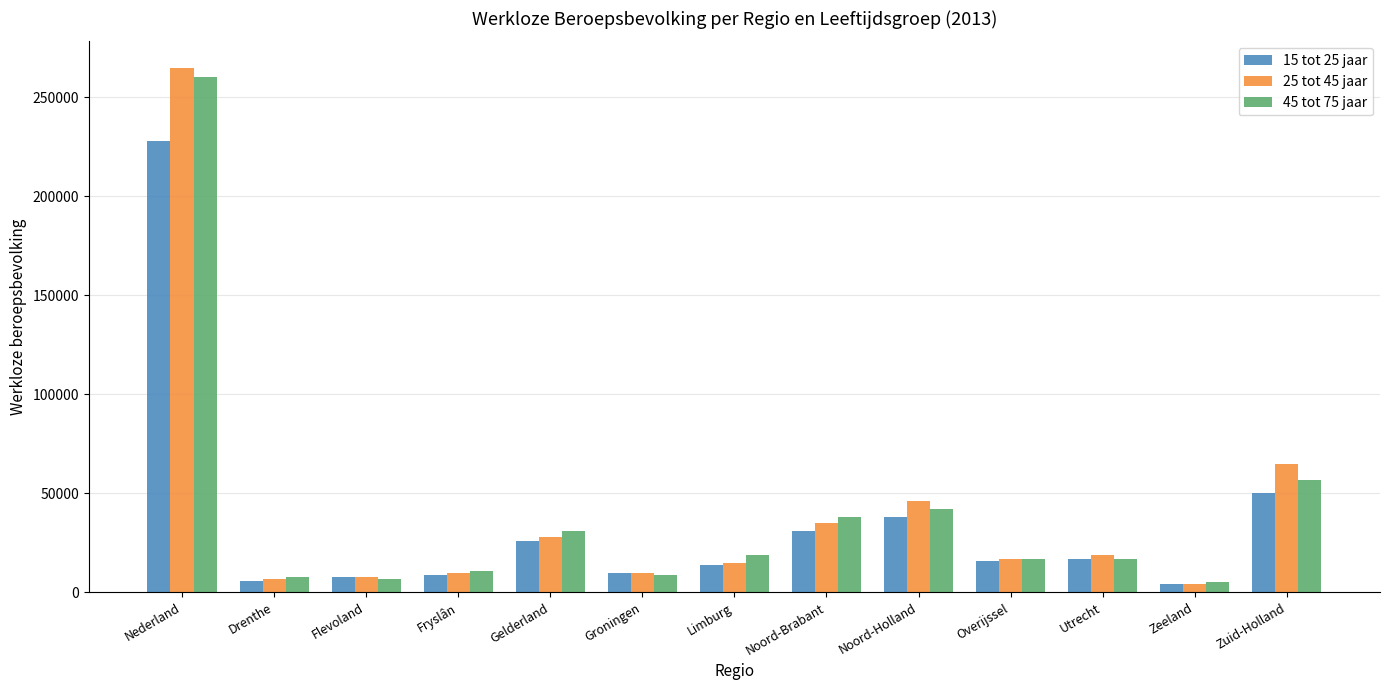

What position from the right is Gelderland?

9